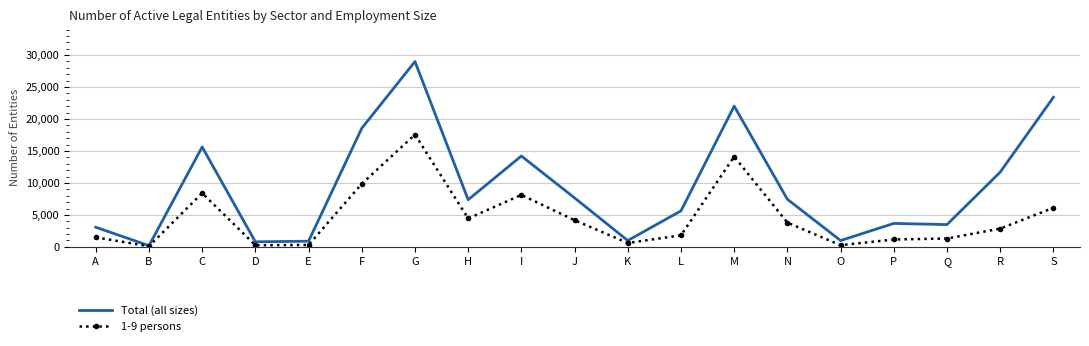

The 1-9 persons series shows 4441 at H. True or false?

True